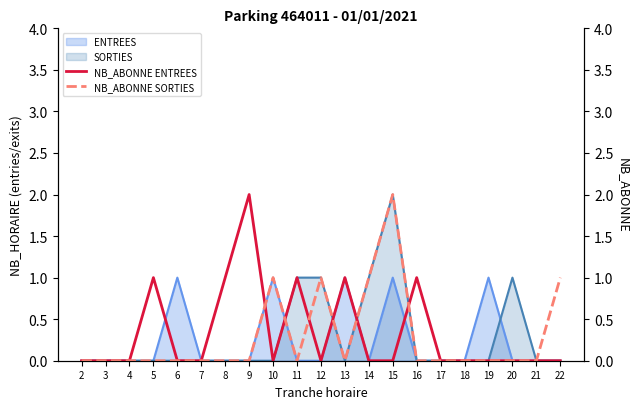

Where is the first local minimum for NB_ABONNE SORTIES?

11